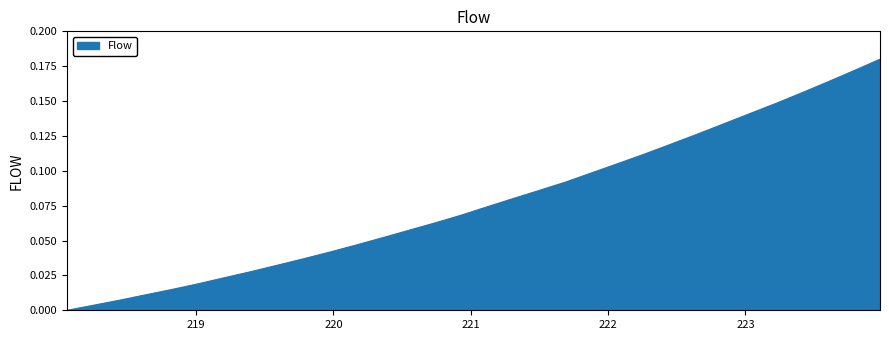

Count the number of values greater than 0.

31